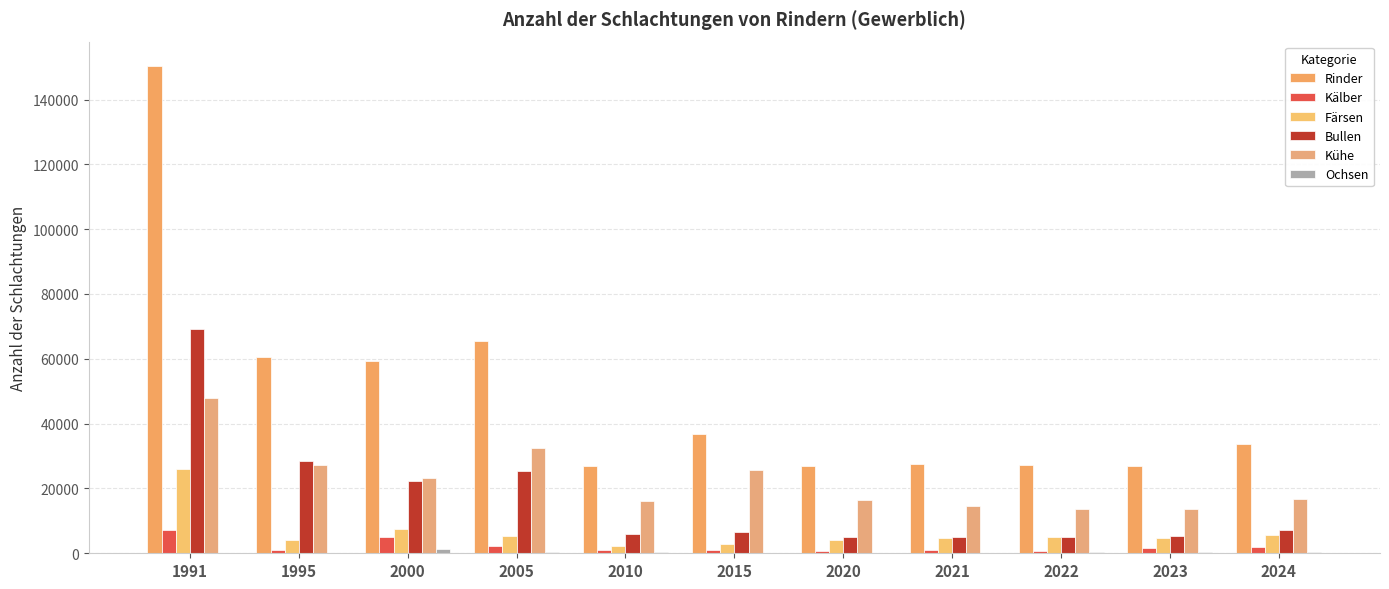

How many categories are shown in the chart?

11